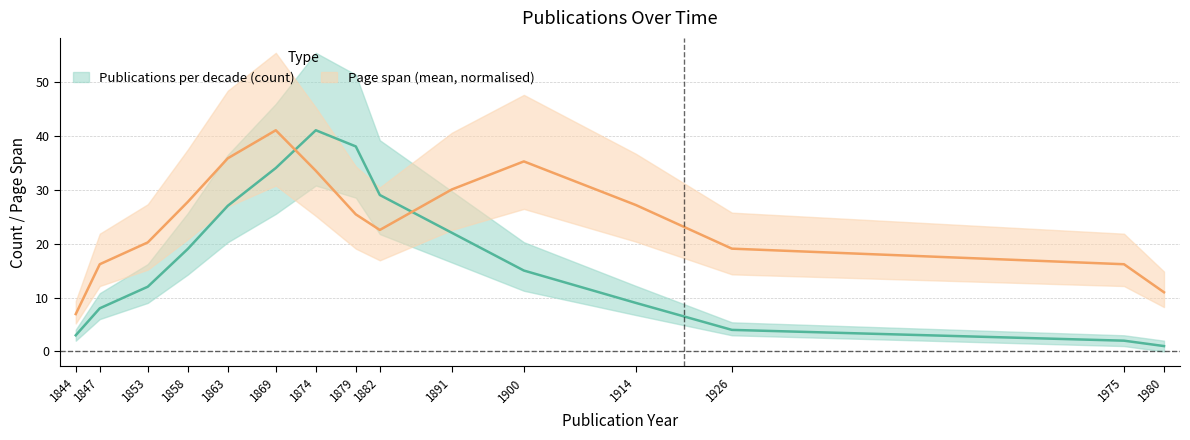

Rank the series by their maximum value, from lowest to highest.

Publications per decade (count), Page span (mean)